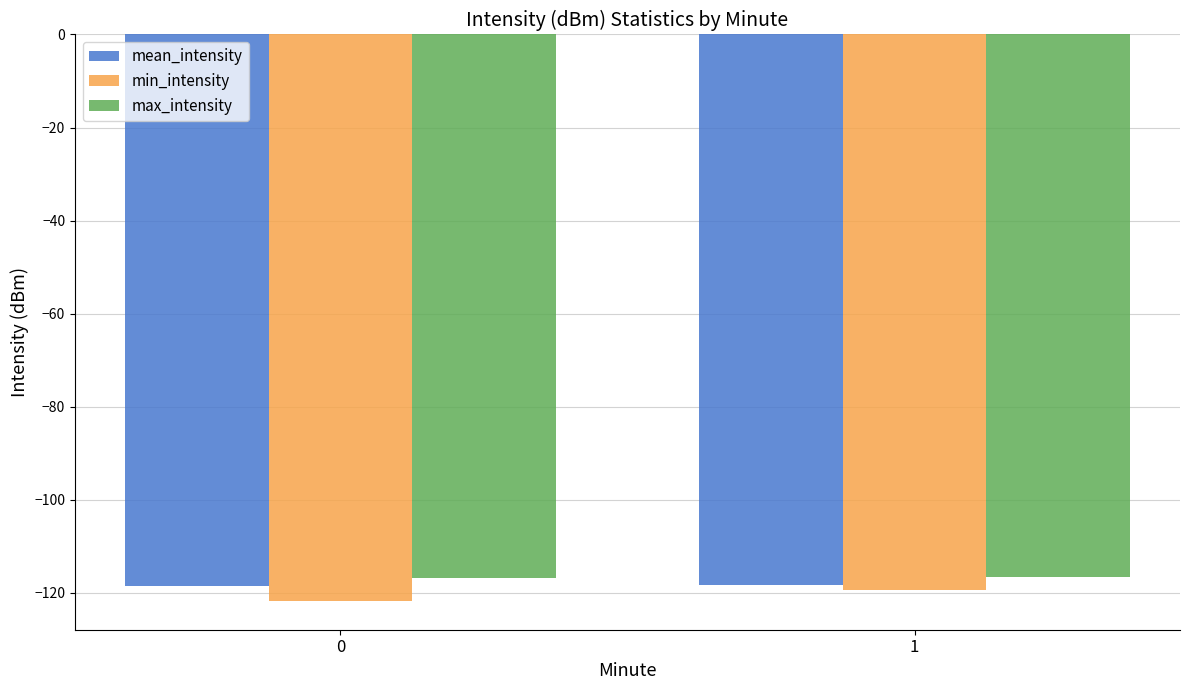

How many min_intensity values are between -121 and -119?

1